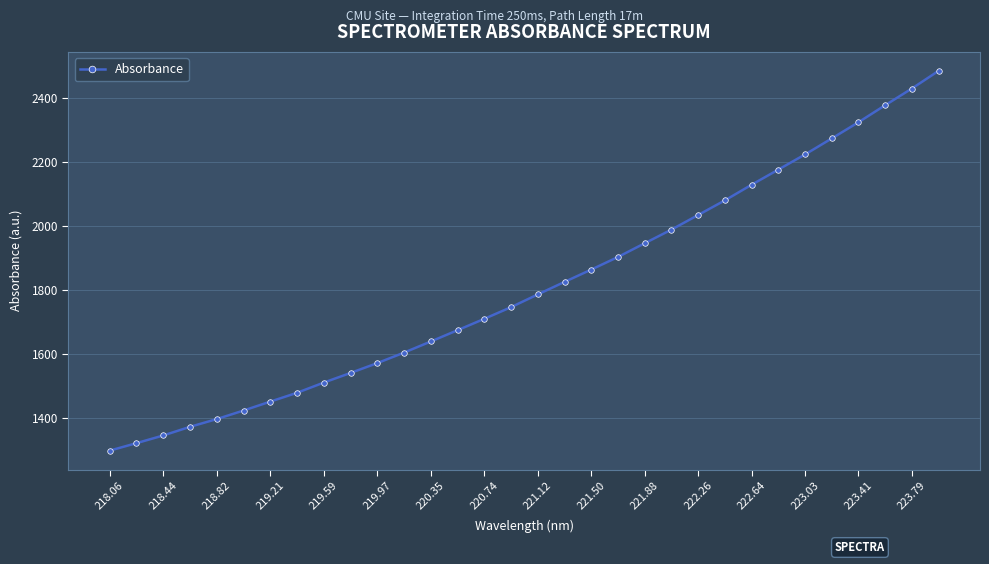

What is the average value?

1810.6